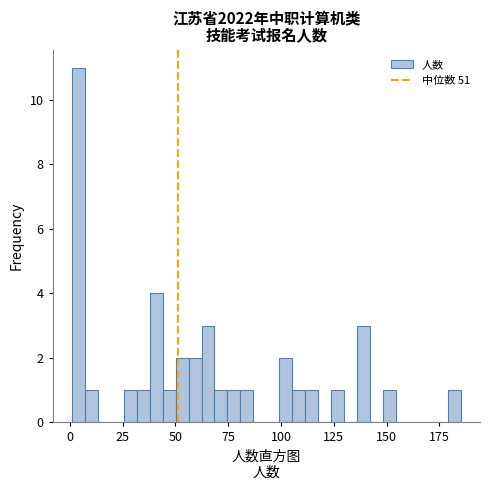

Around what value on the x-axis is the tallest bar? Give the approximate position of its centre, as read against the axis.

5